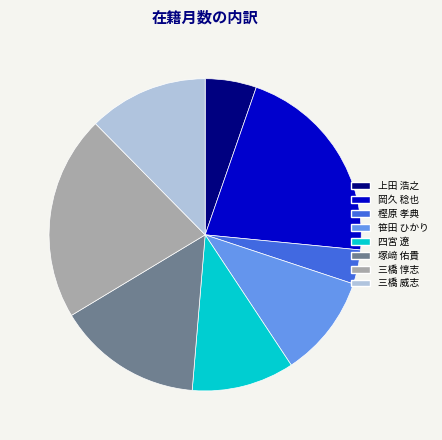

Does any single category account for the majority?

No